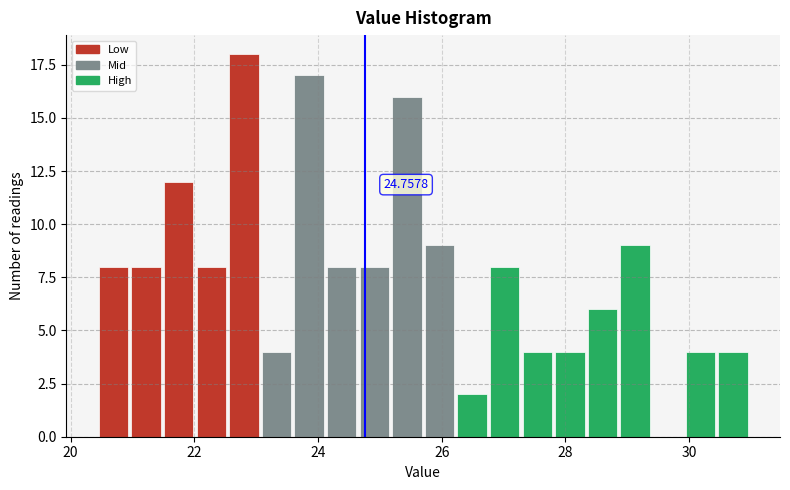

Around what value on the x-axis is the tallest bar? Give the approximate position of its centre, as read against the axis.

22.8